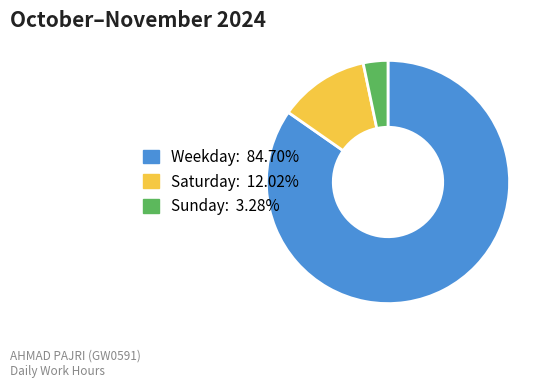

Does Weekday: 84.70% account for over 50% of the chart?

Yes